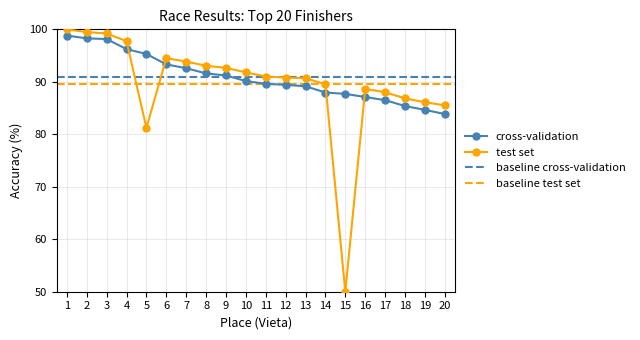

Reading left to right, list all the values displayed in this chart.

1=98.8	2=98.3	3=98.1	4=96.2	5=95.3	6=93.3	7=92.6	8=91.6	9=91.2	10=90.1	11=89.6	12=89.4	13=89.2	14=88.0	15=87.7	16=87.1	17=86.5	18=85.4	19=84.7	20=83.9